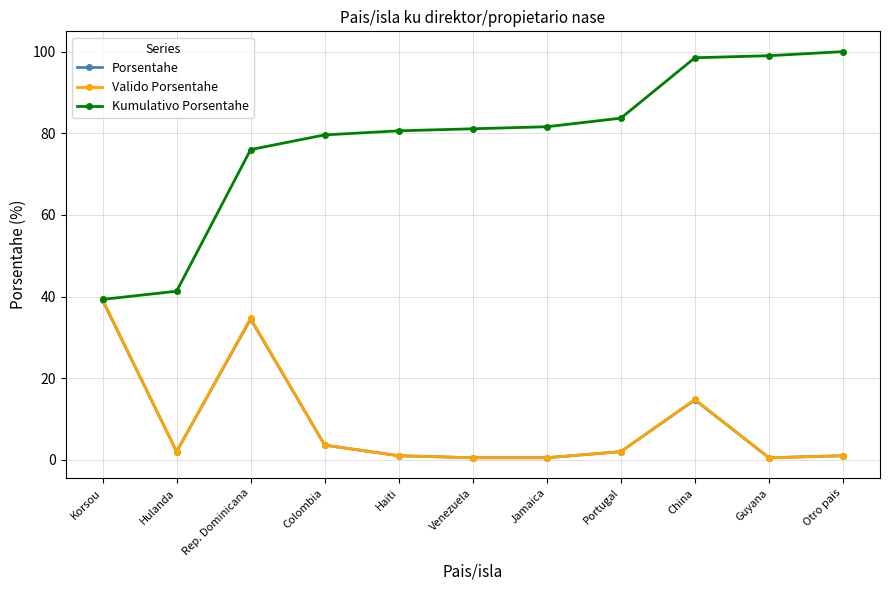

Is it true that Porsentahe equals 14.7 at China?

True